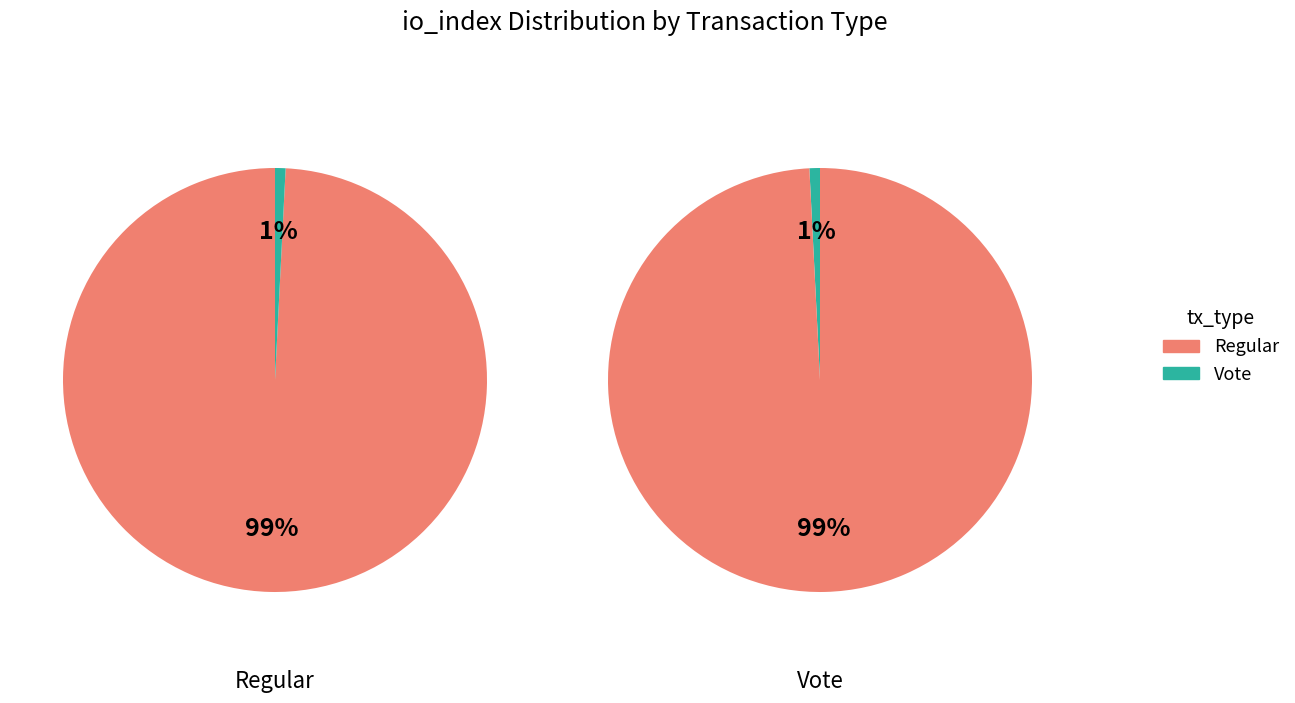

Do Vote and Regular together represent more than half of the pie?

Yes